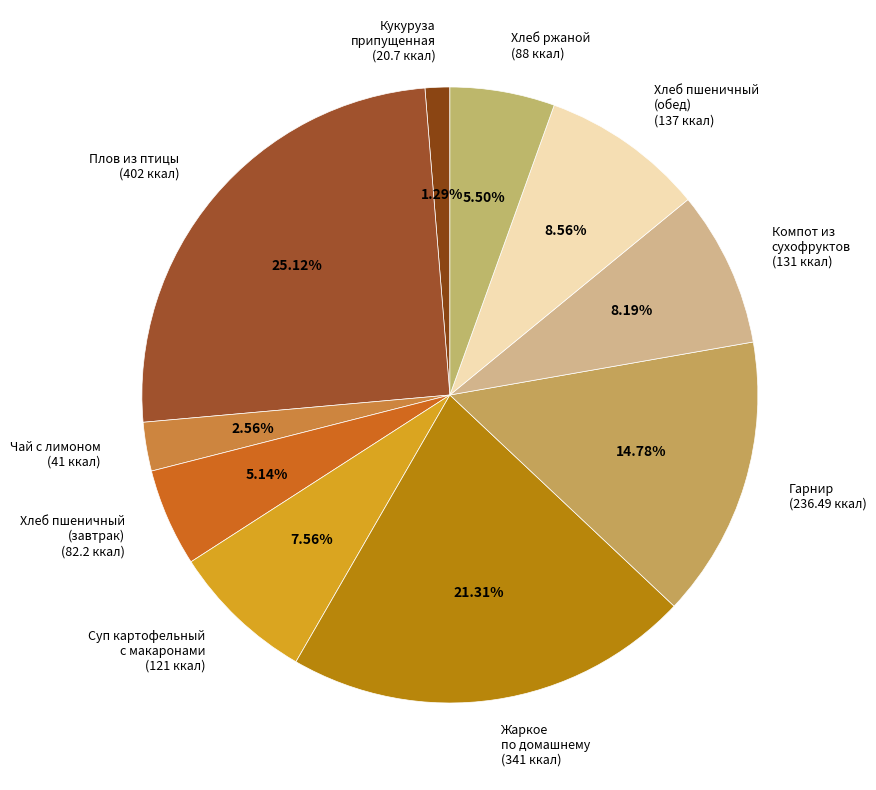

Is it true that Жаркое по домашнему is 7% of the pie?

False